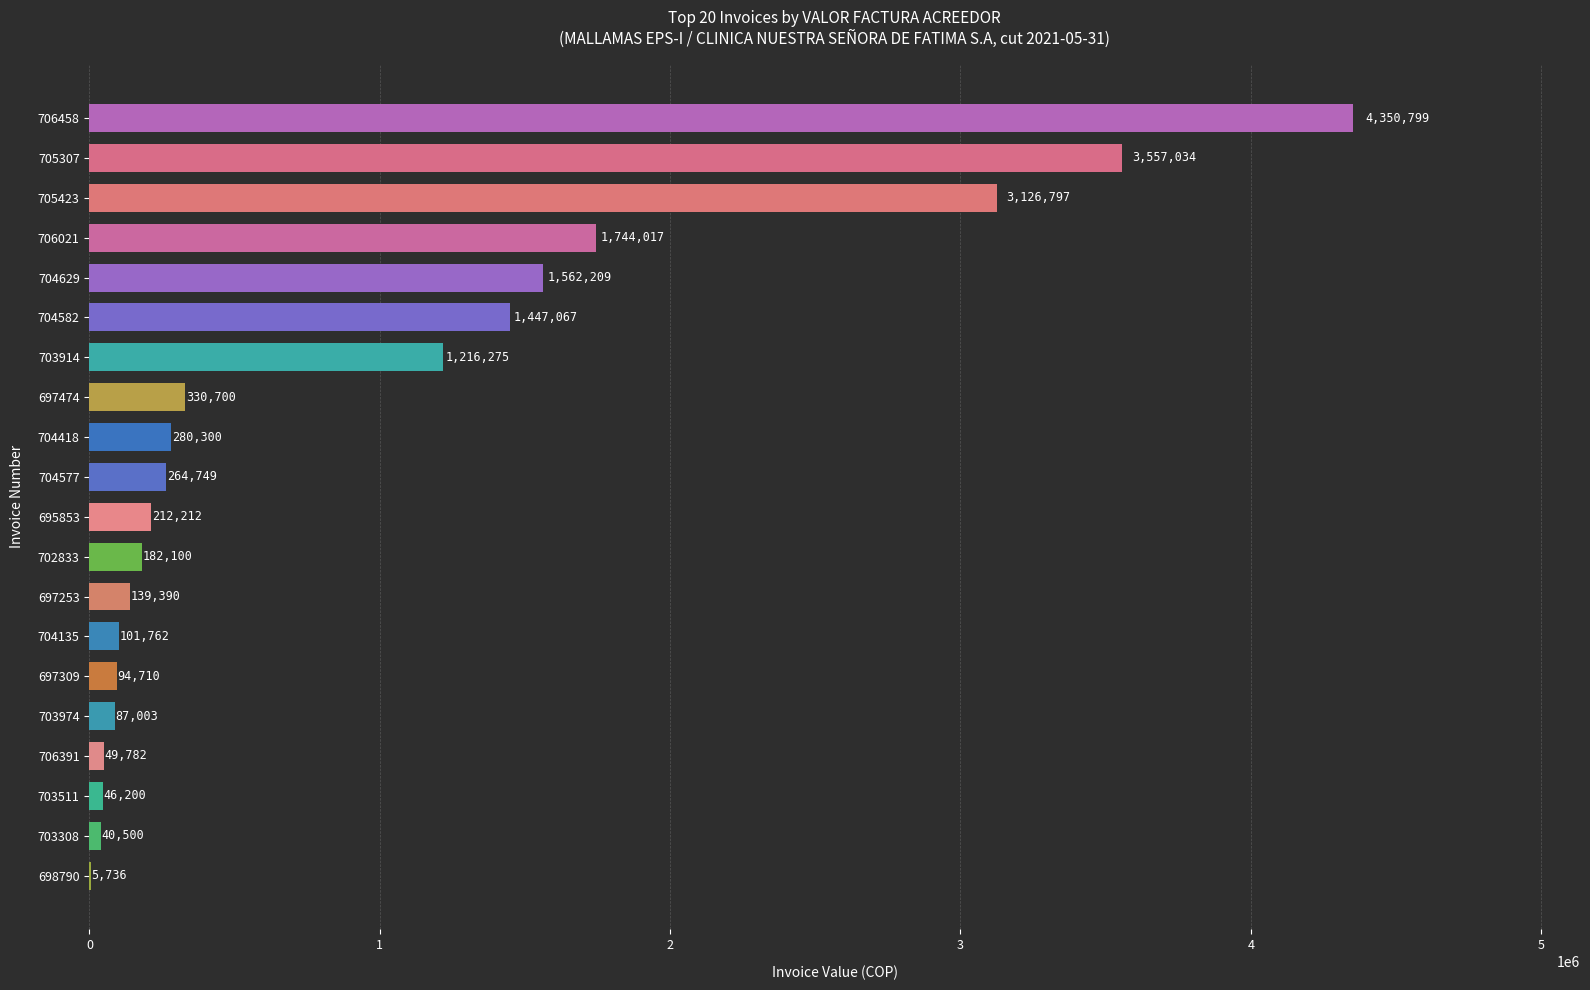

At which label is the value closest to 2178267?

706021